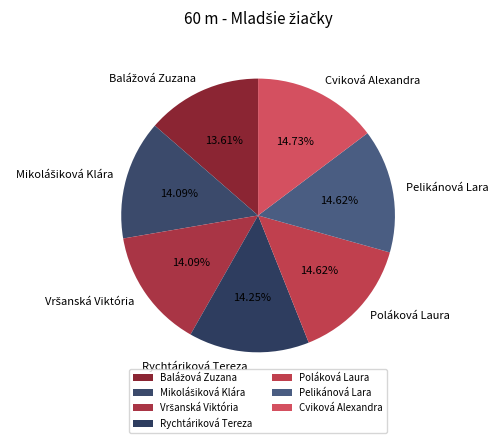

How many segments does this pie chart have?

7